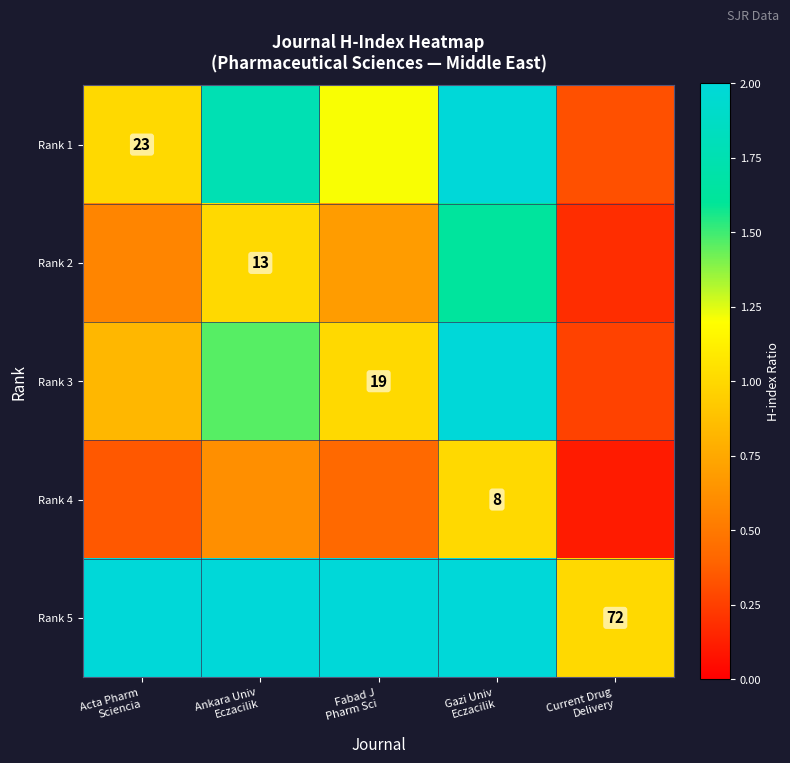

Which has a higher value, Fabad J
Pharm Sci or Gazi Univ
Eczacilik?

Gazi Univ
Eczacilik